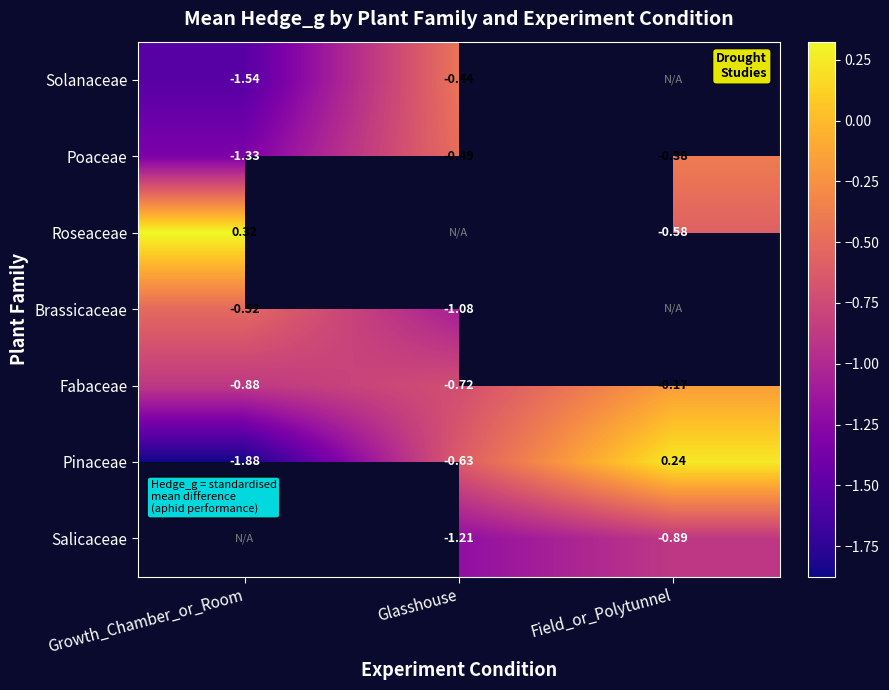

How many series are shown in this chart?

7